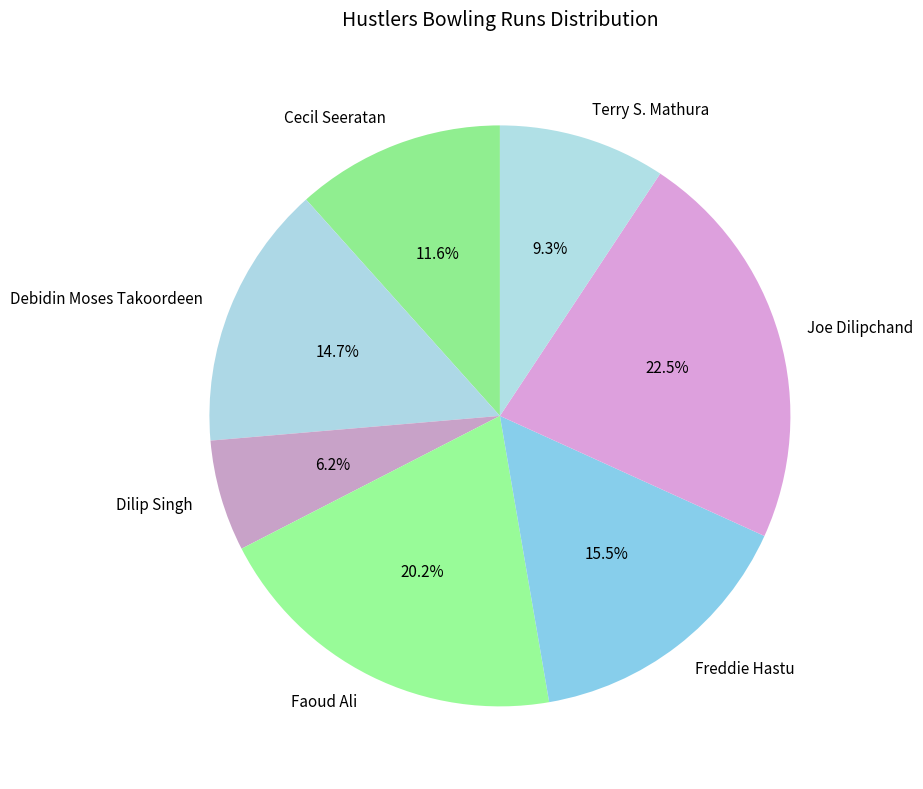

How many slices are in this pie chart?

7